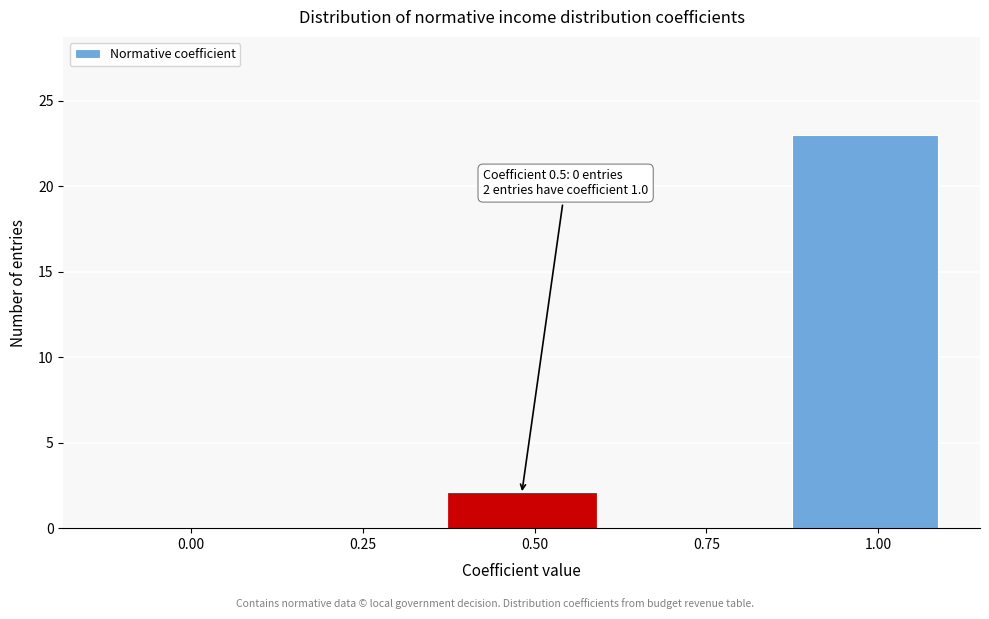

Reading right to left, list all the values displayed in this chart.

1.00=23	0.75=0	0.50=2	0.25=0	0.00=0